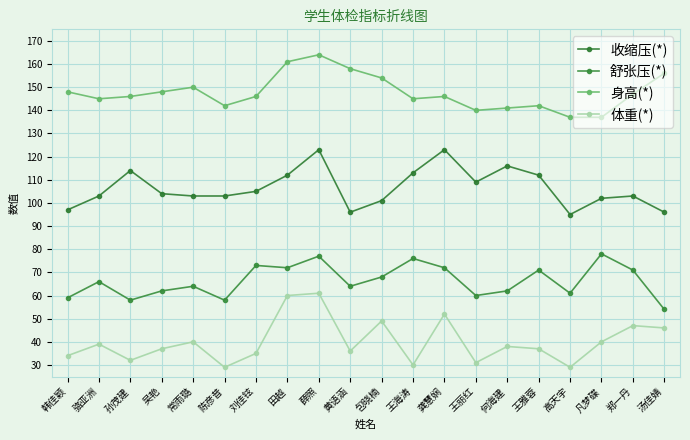

Which series changed the most between 吴艳 and 王海涛?

舒张压(*)